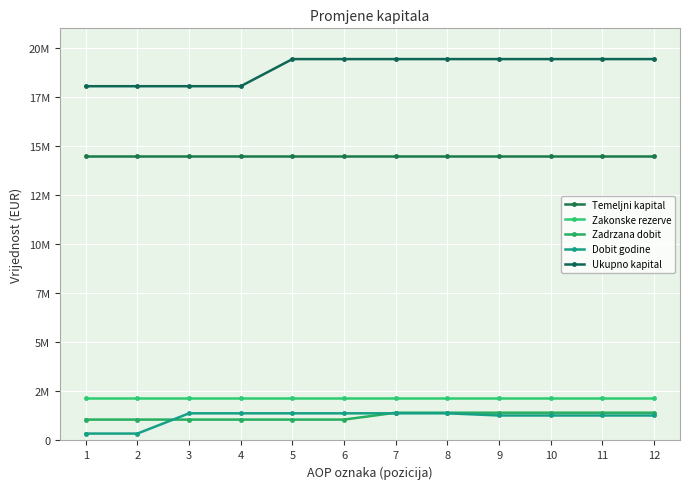

What is the lowest value of the Zakonske rezerve series?

2143102